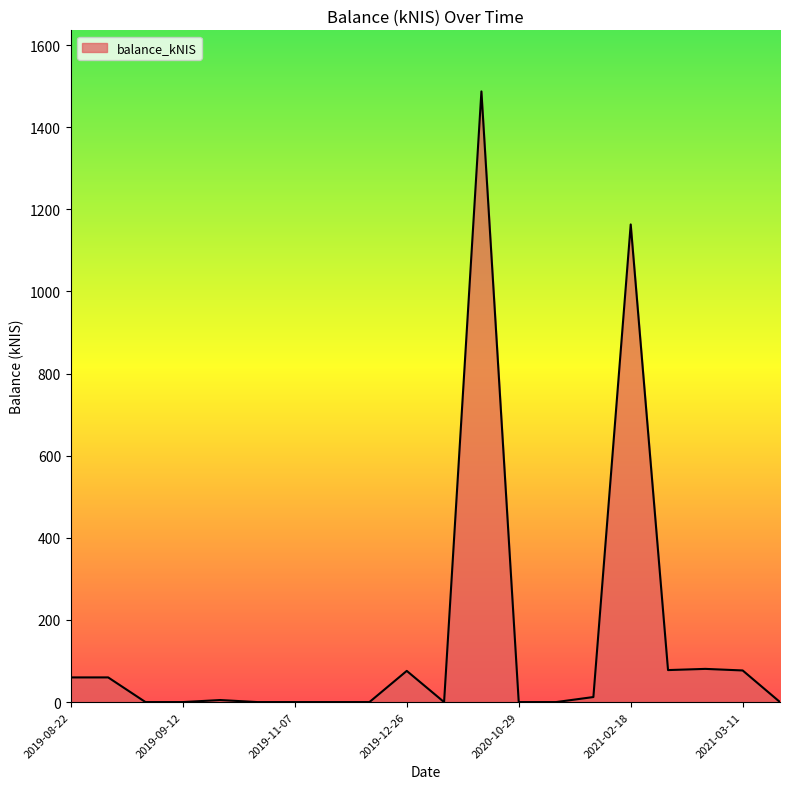

What is the maximum value shown in the chart?

1487.2